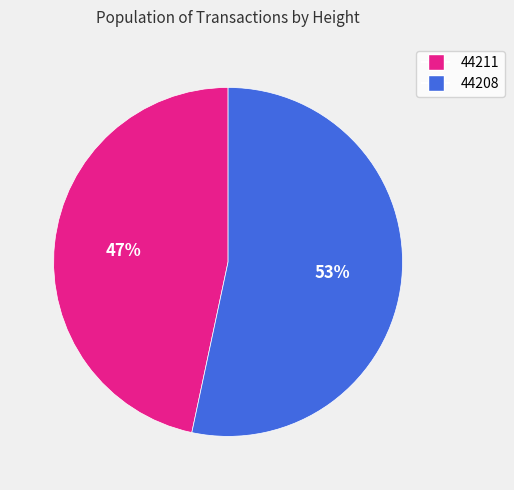

To the nearest percent, what is the average slice percentage?

50%